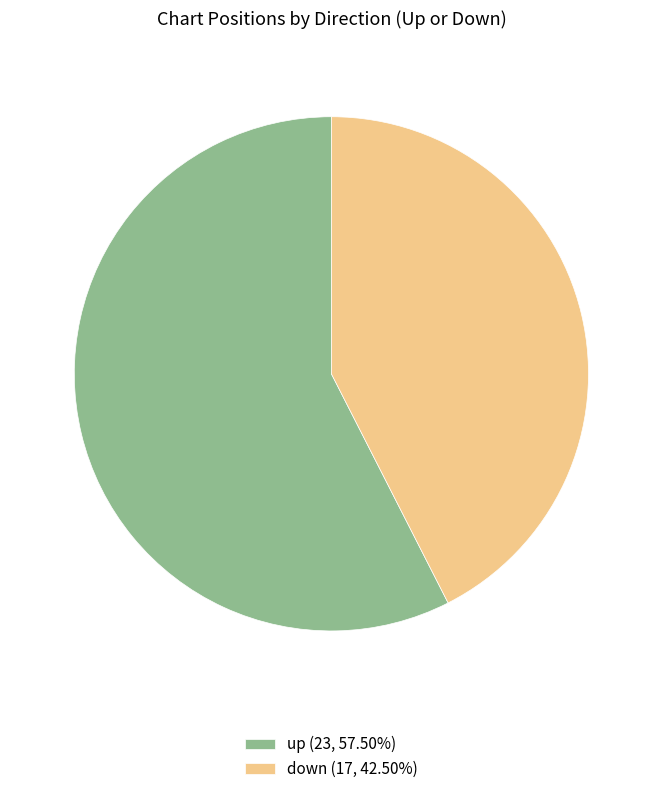

What is the ratio of the value at up (23, 57.50%) to the value at down (17, 42.50%)?

1.4